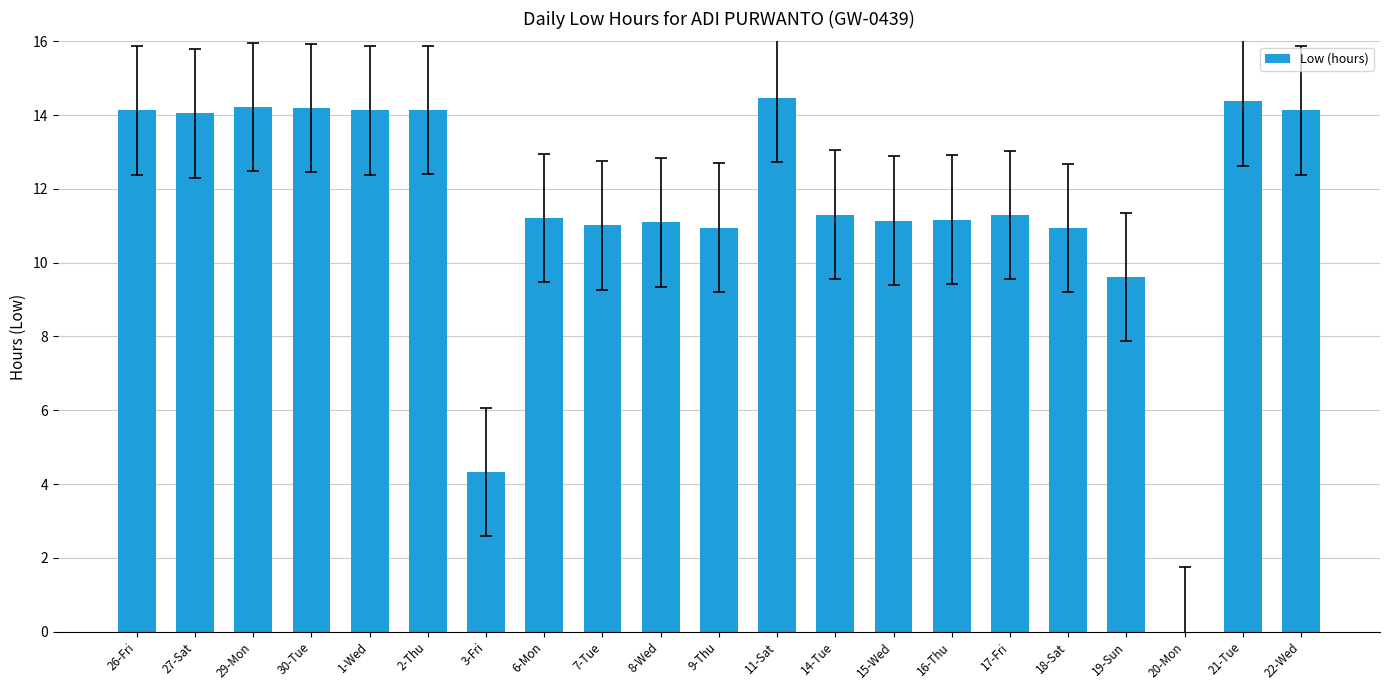

What is the sum of all values?

241.9